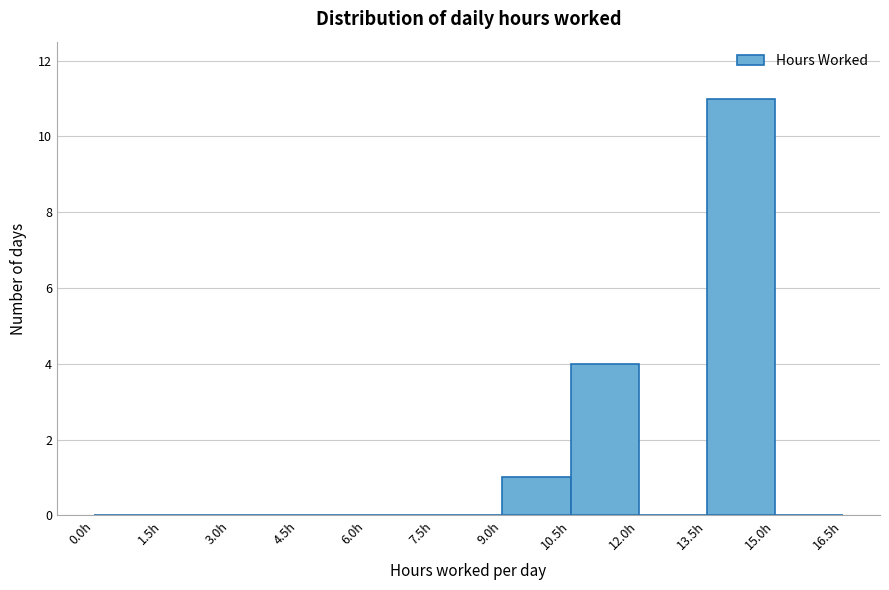

What is the height of the bar covering 9.0 to 10.5 on the x-axis? Neither the bar edges nor the heights are printed on the chart, so give them approximately, as read against the axes.

1